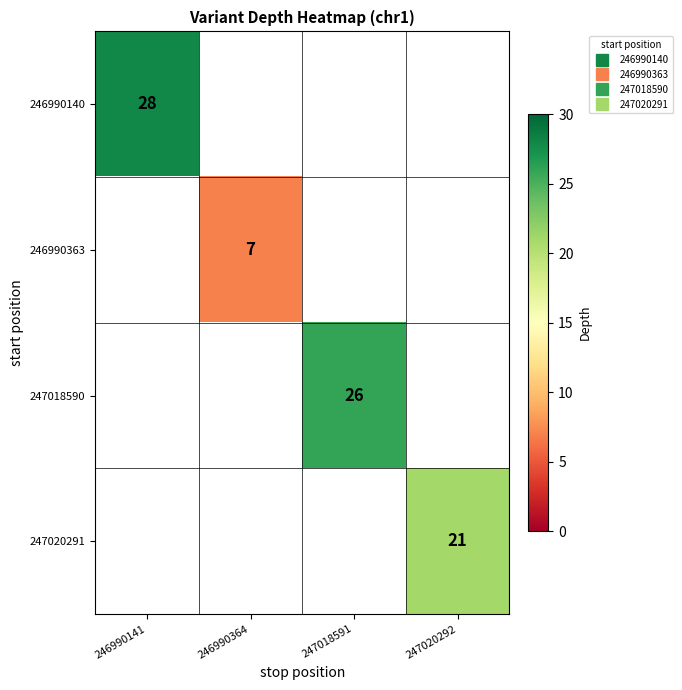

At how many categories does at least one series exceed 21?

2